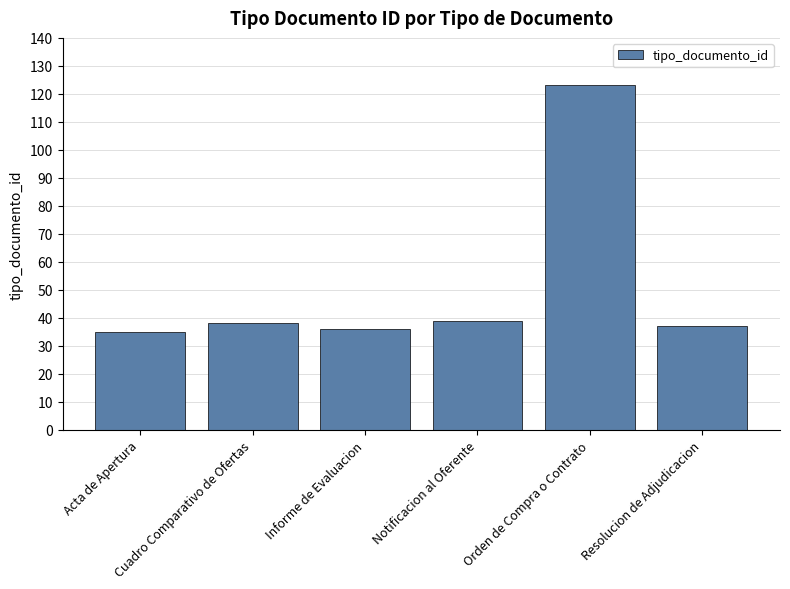

What is the difference between the values at Cuadro Comparativo de Ofertas and Informe de Evaluacion?

2